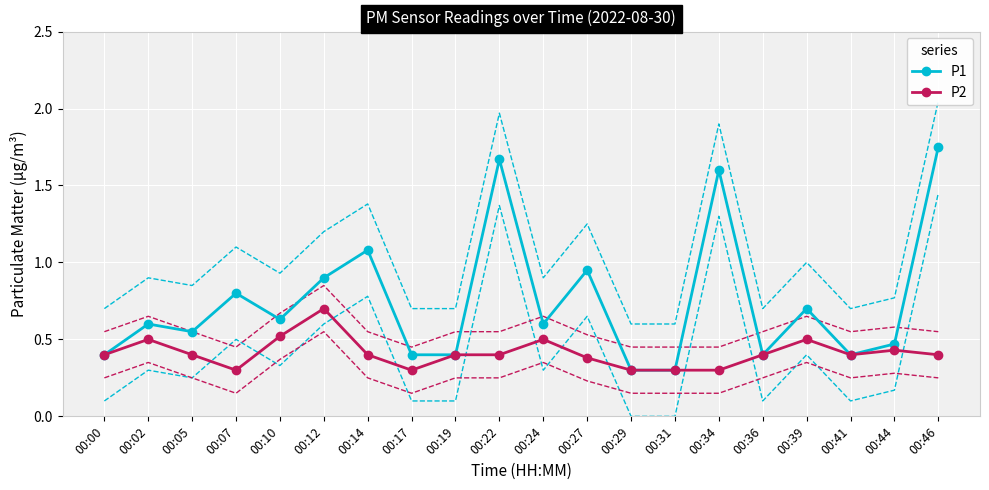

At how many categories does at least one series exceed 0?

20